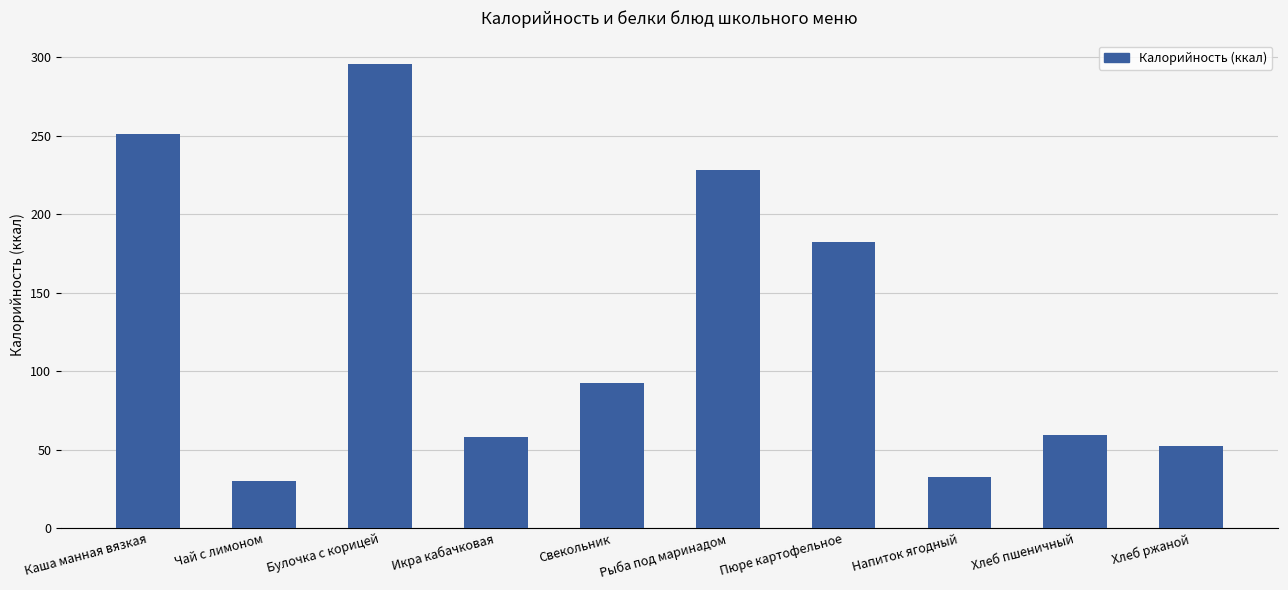

What is the label of the 5th bar from the right?

Рыба под маринадом